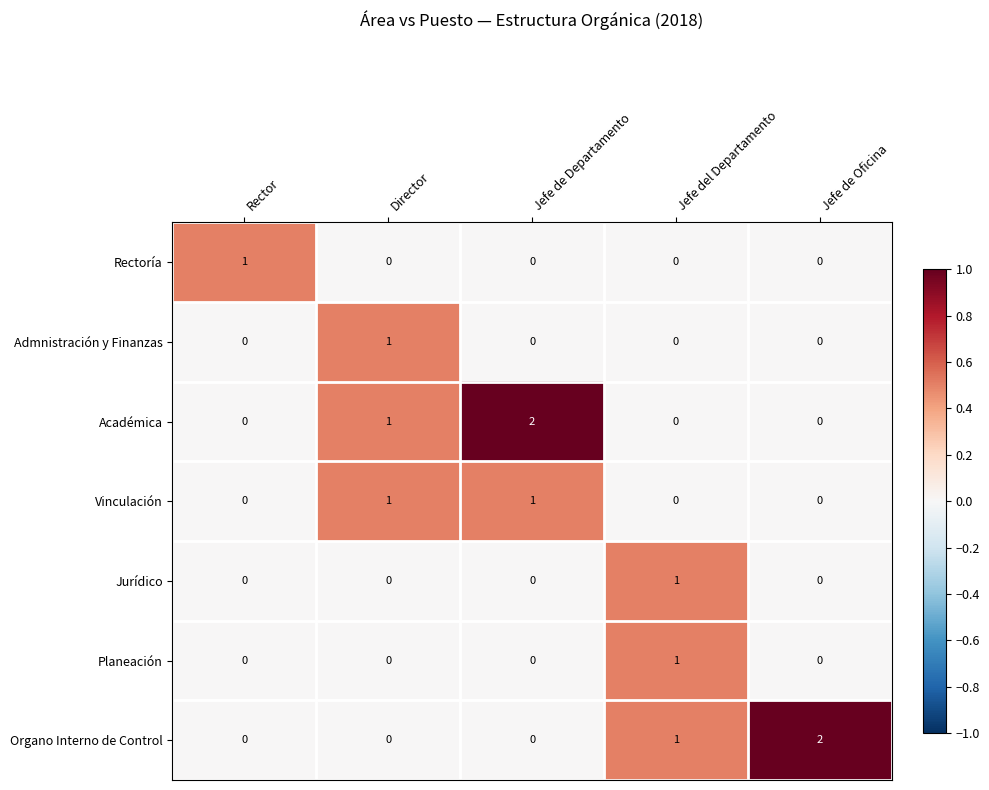

At how many categories does at least one series exceed 0?

5